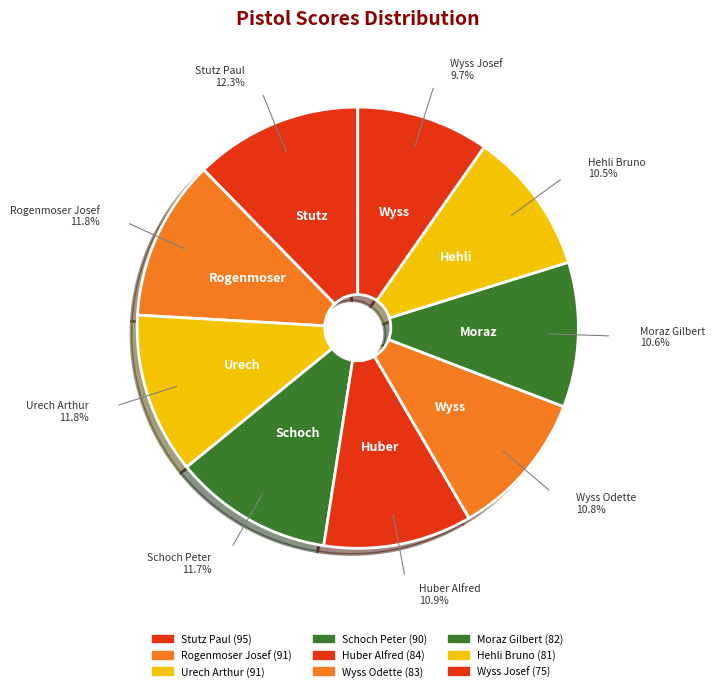

Which slice is the largest?

Stutz Paul